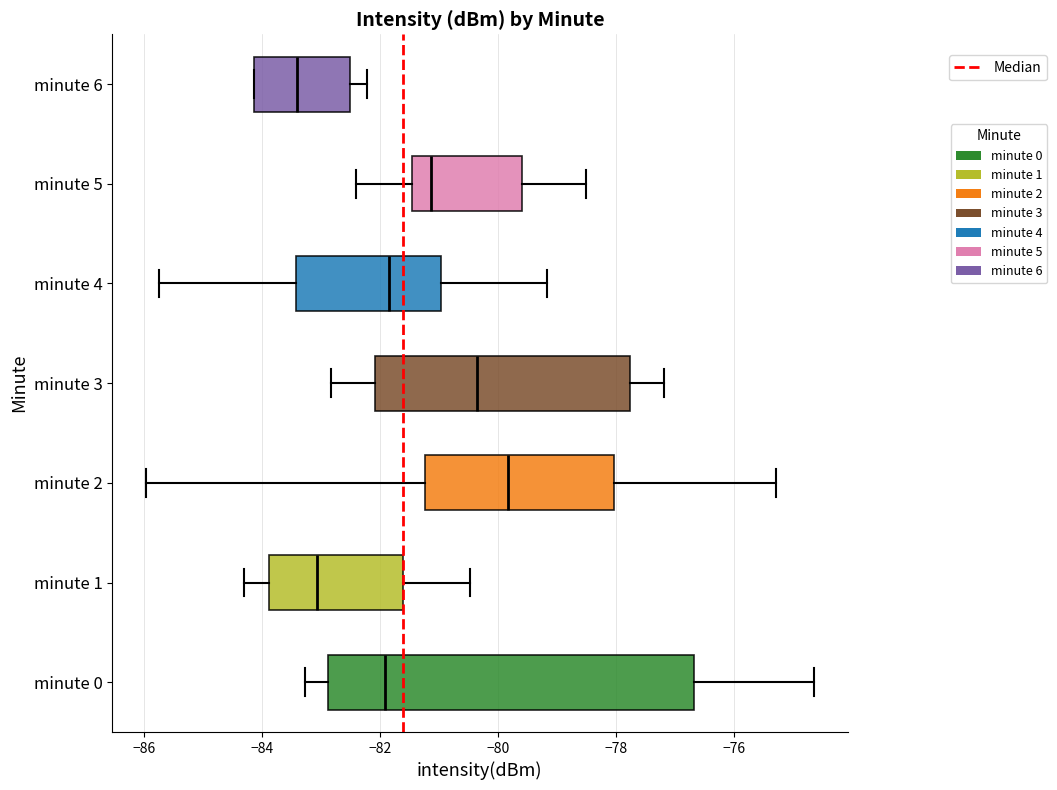

Which box is the widest, from its left edge to its right edge?

minute 0